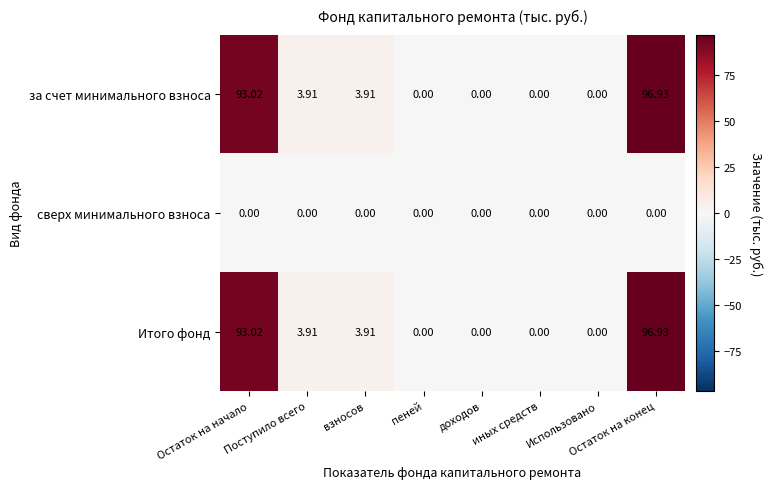

Count the number of categories in the chart.

8